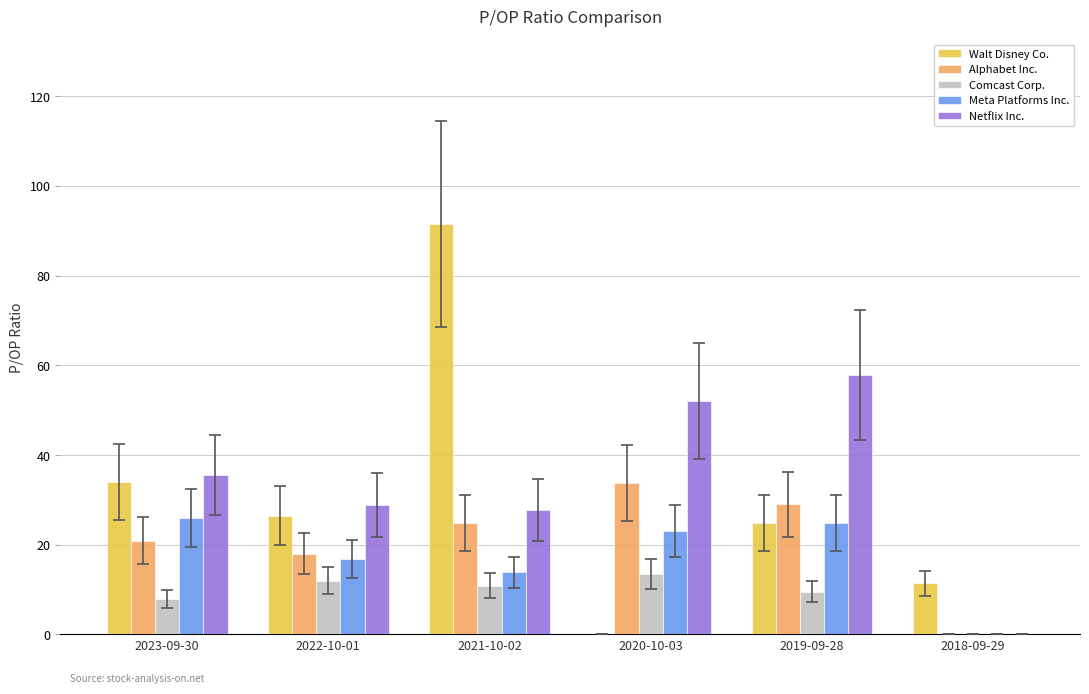

Reading left to right, list all the values displayed in this chart.

Walt Disney Co.: 2023-09-30=33.9	2022-10-01=26.4	2021-10-02=91.5	2020-10-03=0.0	2019-09-28=24.8	2018-09-29=11.4
Alphabet Inc.: 2023-09-30=20.9	2022-10-01=18.0	2021-10-02=24.9	2020-10-03=33.9	2019-09-28=29.1	2018-09-29=0.0
Comcast Corp.: 2023-09-30=7.9	2022-10-01=12.0	2021-10-02=10.9	2020-10-03=13.5	2019-09-28=9.5	2018-09-29=0.0
Meta Platforms Inc.: 2023-09-30=25.9	2022-10-01=16.9	2021-10-02=13.8	2020-10-03=23.1	2019-09-28=24.9	2018-09-29=0.0
Netflix Inc.: 2023-09-30=35.5	2022-10-01=28.9	2021-10-02=27.7	2020-10-03=52.0	2019-09-28=57.8	2018-09-29=0.0